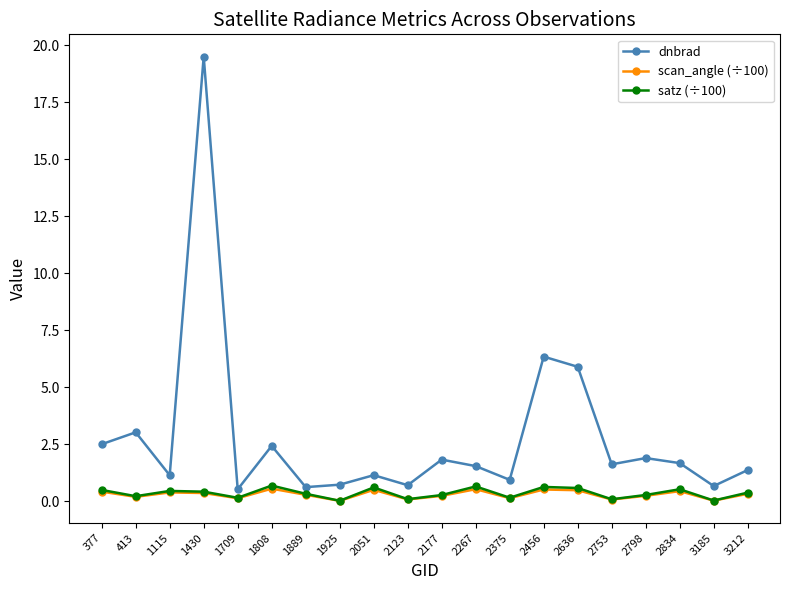

What is the spread (max minus min) of values at 2753?

1.5